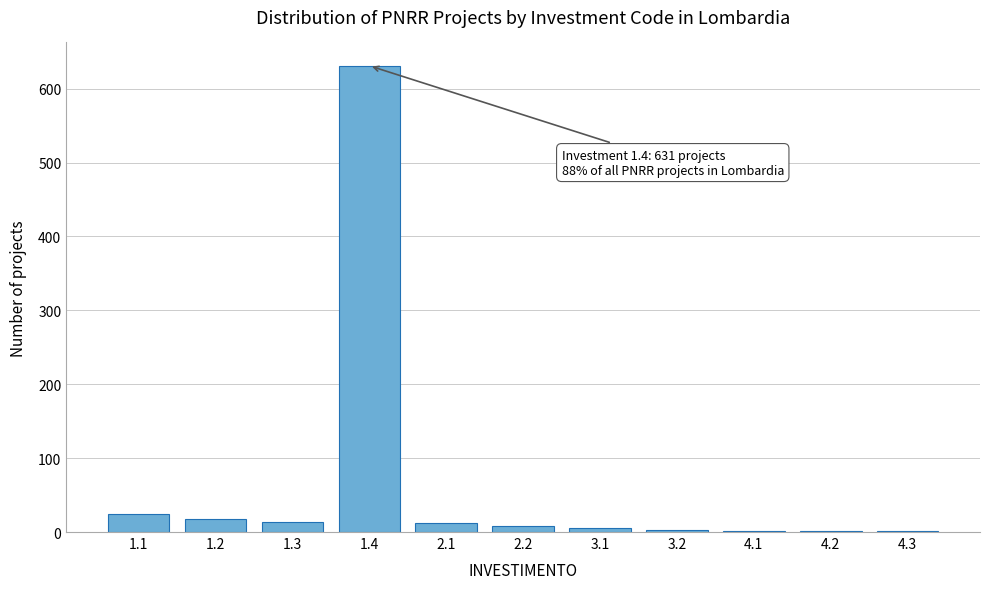

The value at 1.3 is 14. True or false?

True